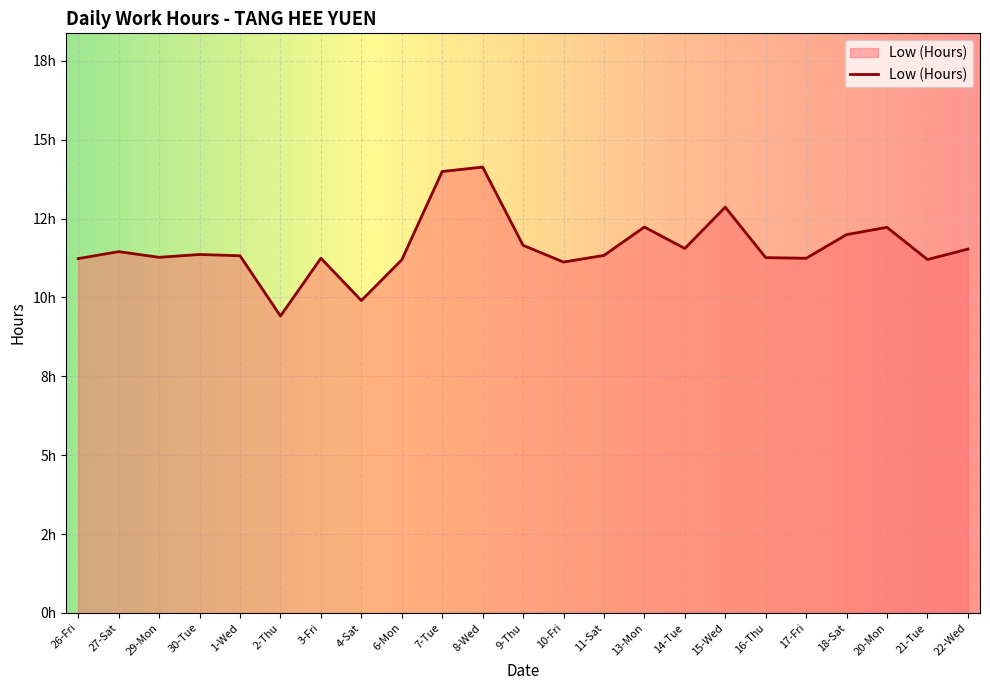

Does the chart have visible grid lines?

Yes